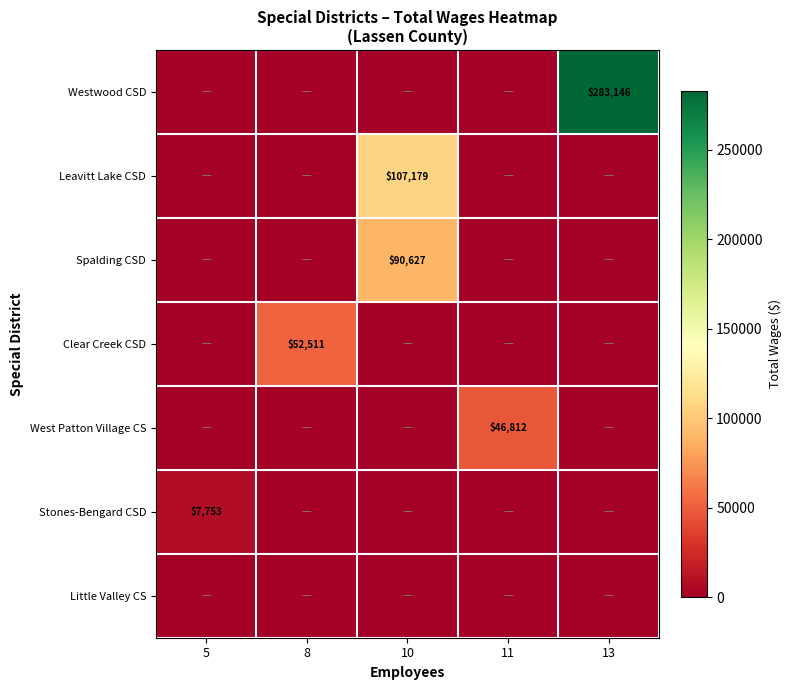

At which label does row_0 reach its minimum?

5